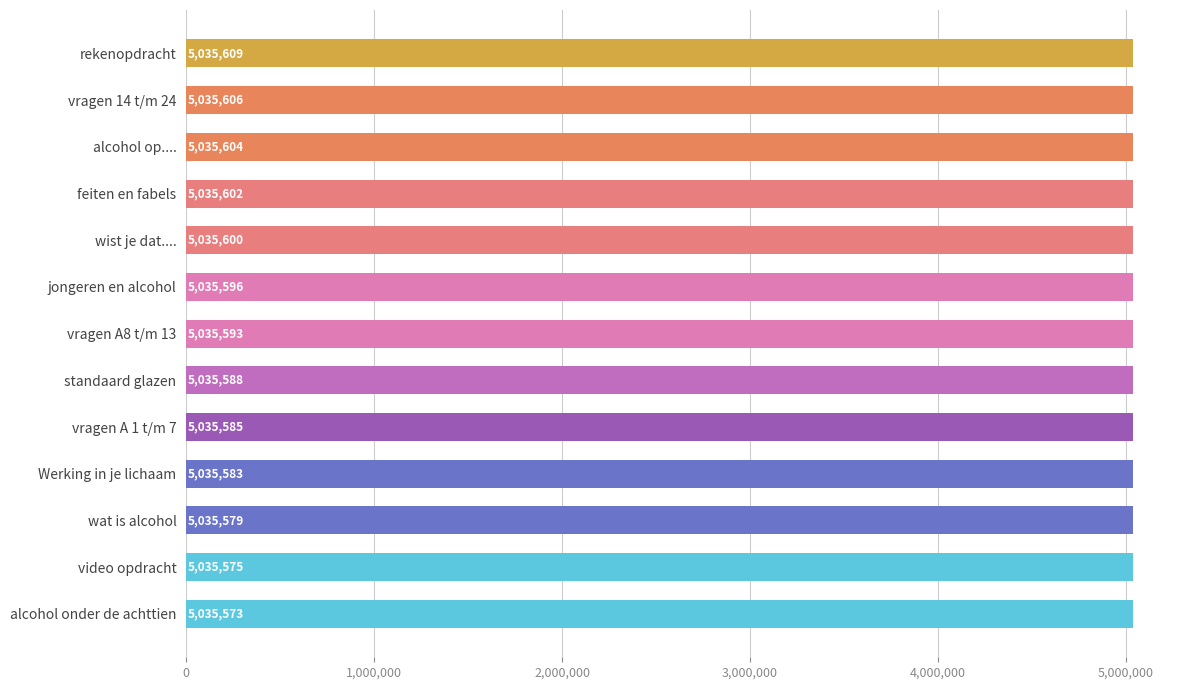

What is the ratio of the value at video opdracht to the value at alcohol onder de achttien?

1.0